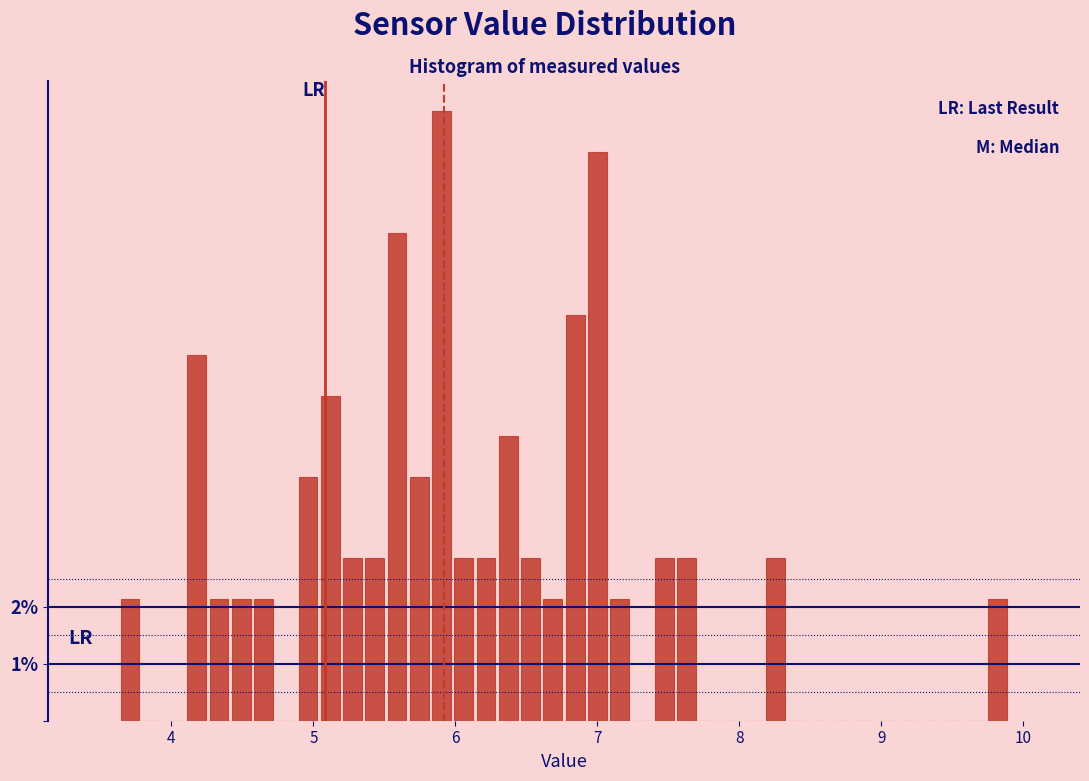

Around what value on the x-axis is the tallest bar? Give the approximate position of its centre, as read against the axis.

5.9